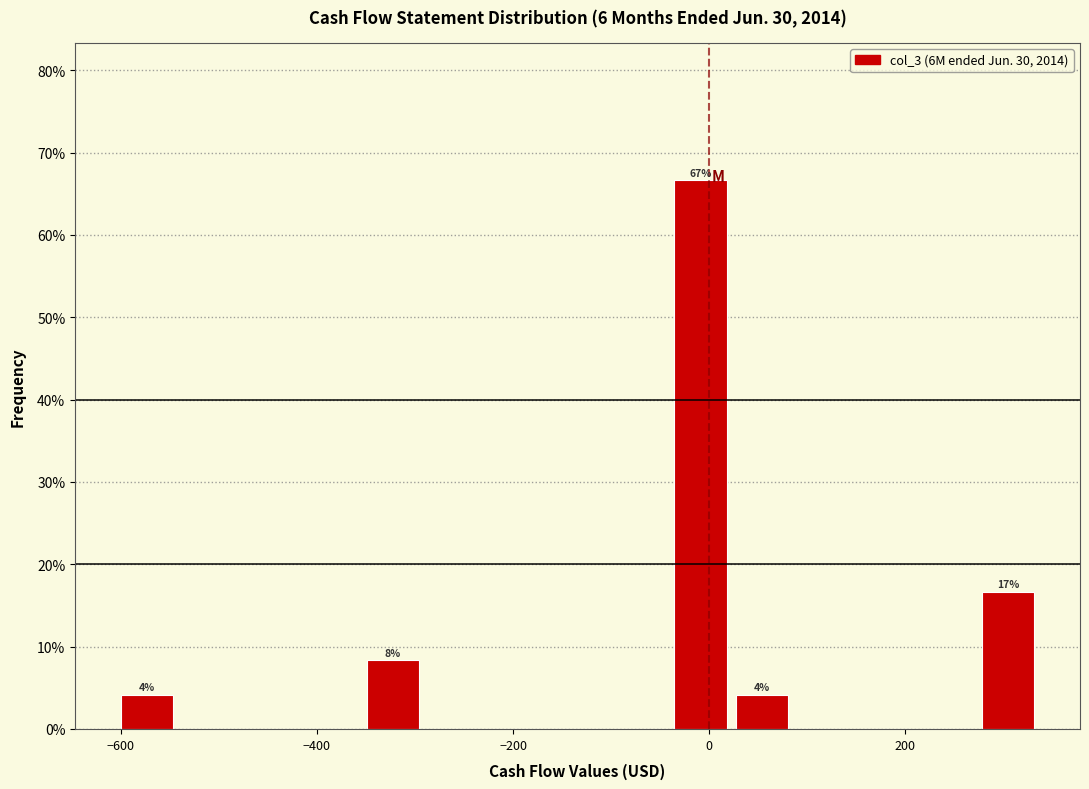

Read against the x-axis, roughly where is the centre of the tallest bar?

0